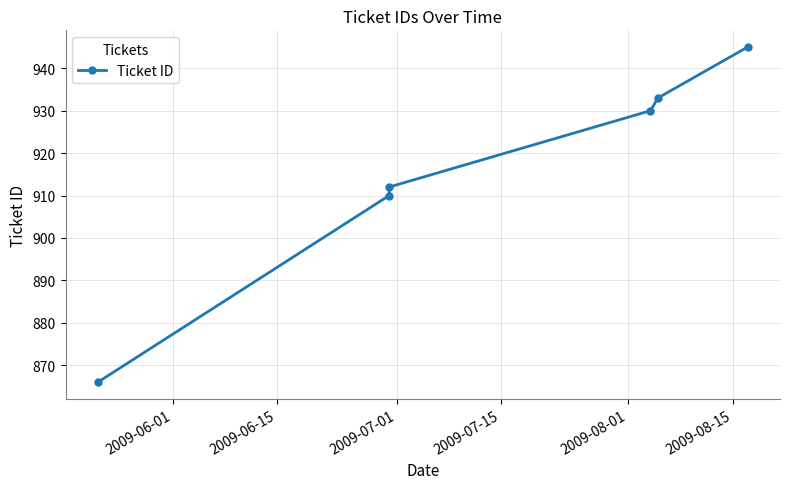

Is it true that the value at 2009-08-15 is 945?

True